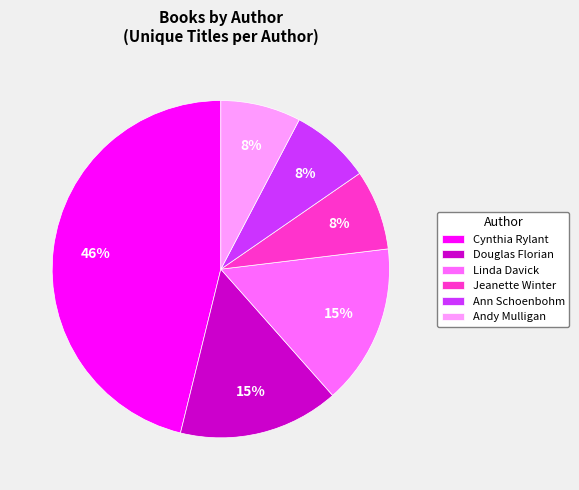

What is the largest slice in the pie chart?

Cynthia Rylant